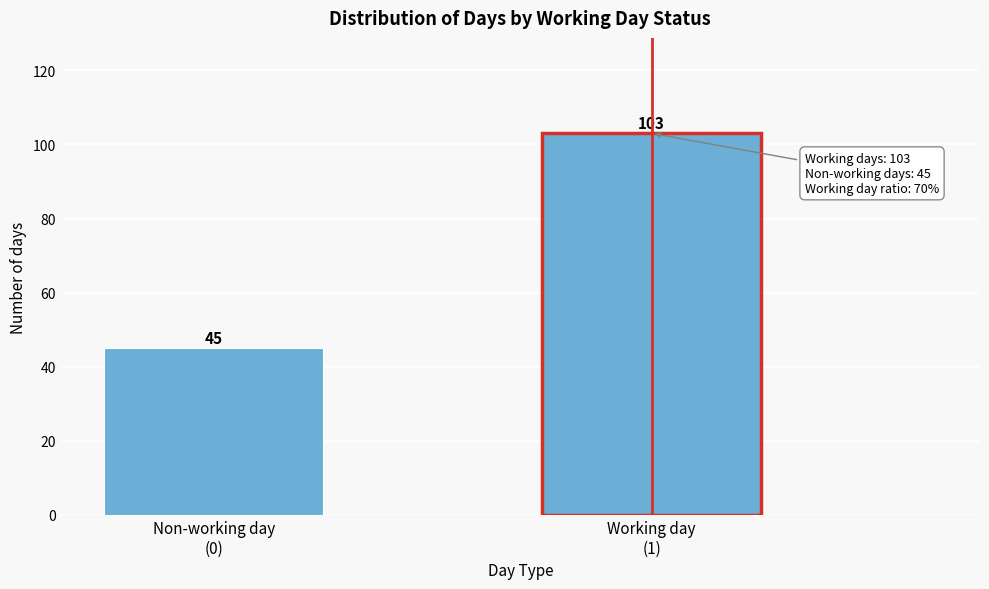

Reading right to left, what are all the values shown in this chart?

103	45